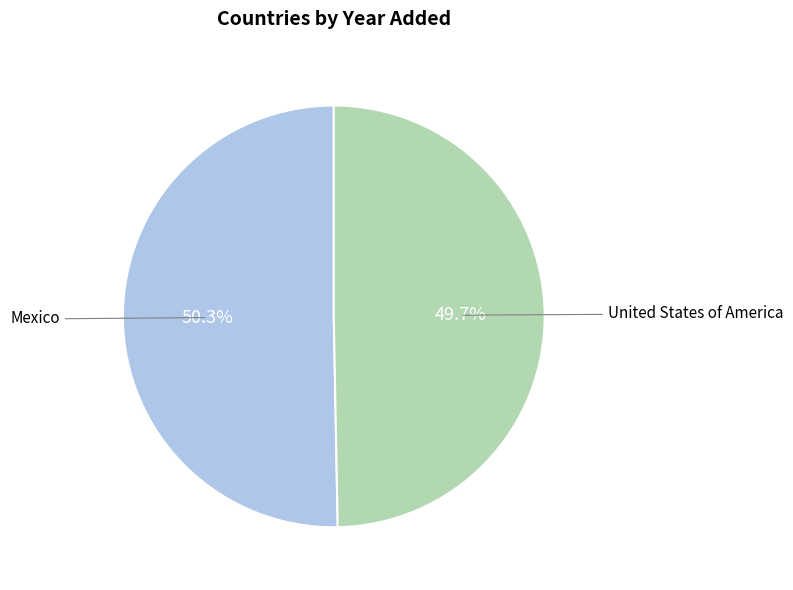

Does any single category account for the majority?

Yes